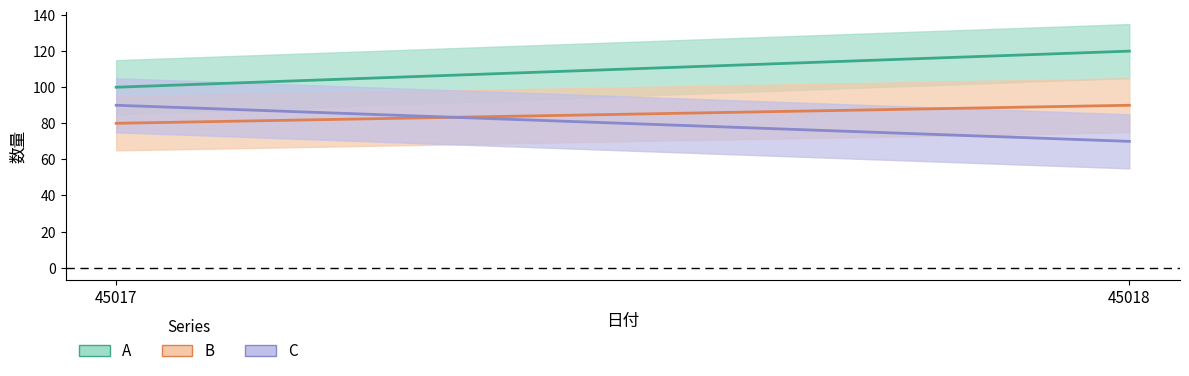

True or false: C has a value of 70 at 45018.

True